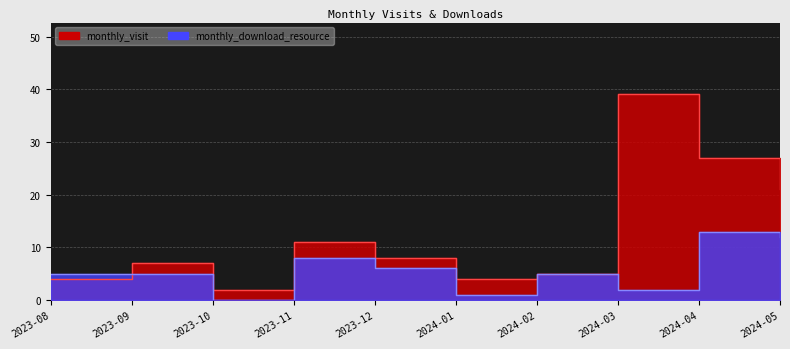

What is the total value across all series at 2023-10?

2